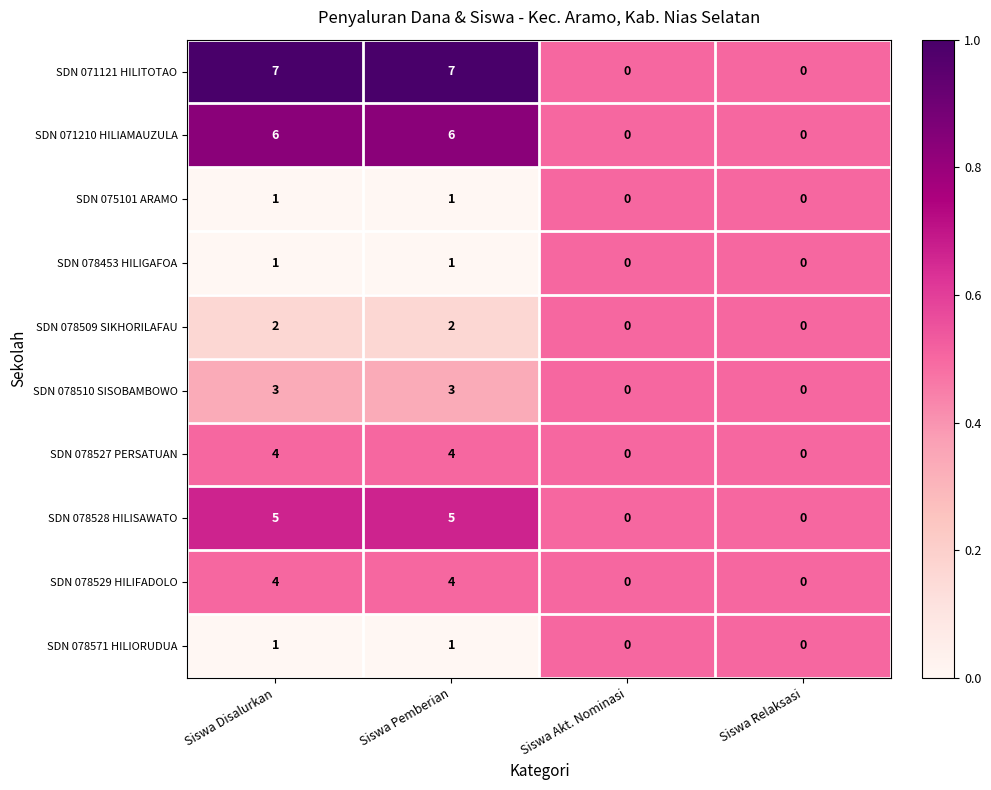

What is the maximum value for SDN 078527 PERSATUAN?

4